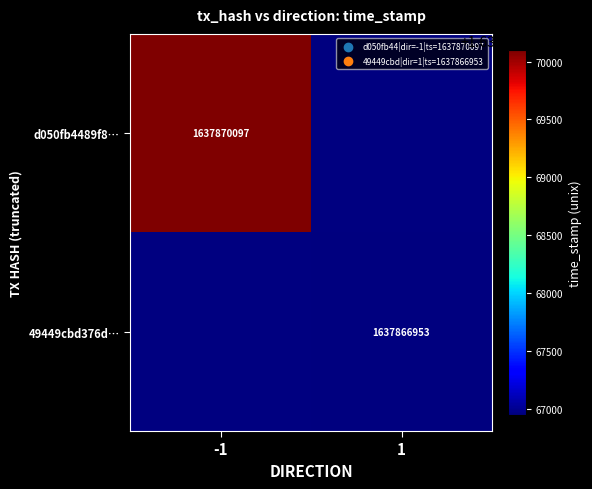

The value of d050fb4489f8… at -1 is 2592725622. True or false?

False